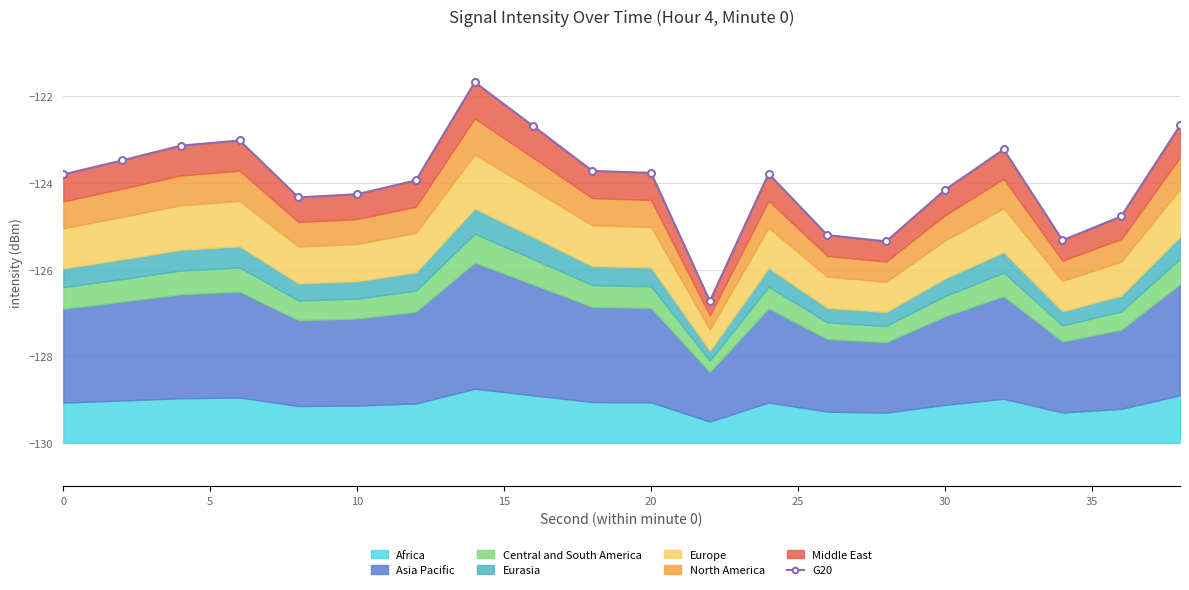

Reading left to right, transcribe all the data shown in this chart.

-123.8	-123.5	-123.1	-123.0	-124.3	-124.3	-123.9	-121.7	-122.7	-123.7	-123.8	-126.7	-123.8	-125.2	-125.3	-124.2	-123.2	-125.3	-124.8	-122.7